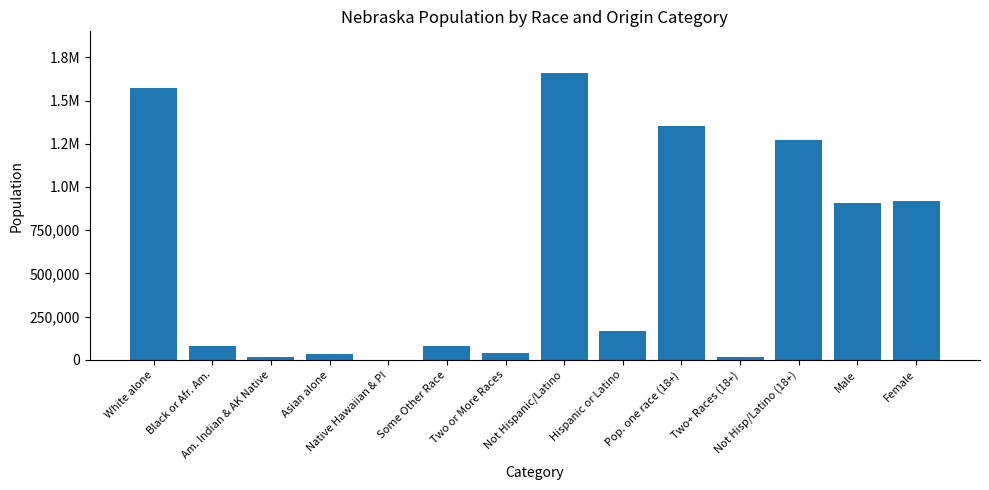

What is the maximum value shown in the chart?

1658936